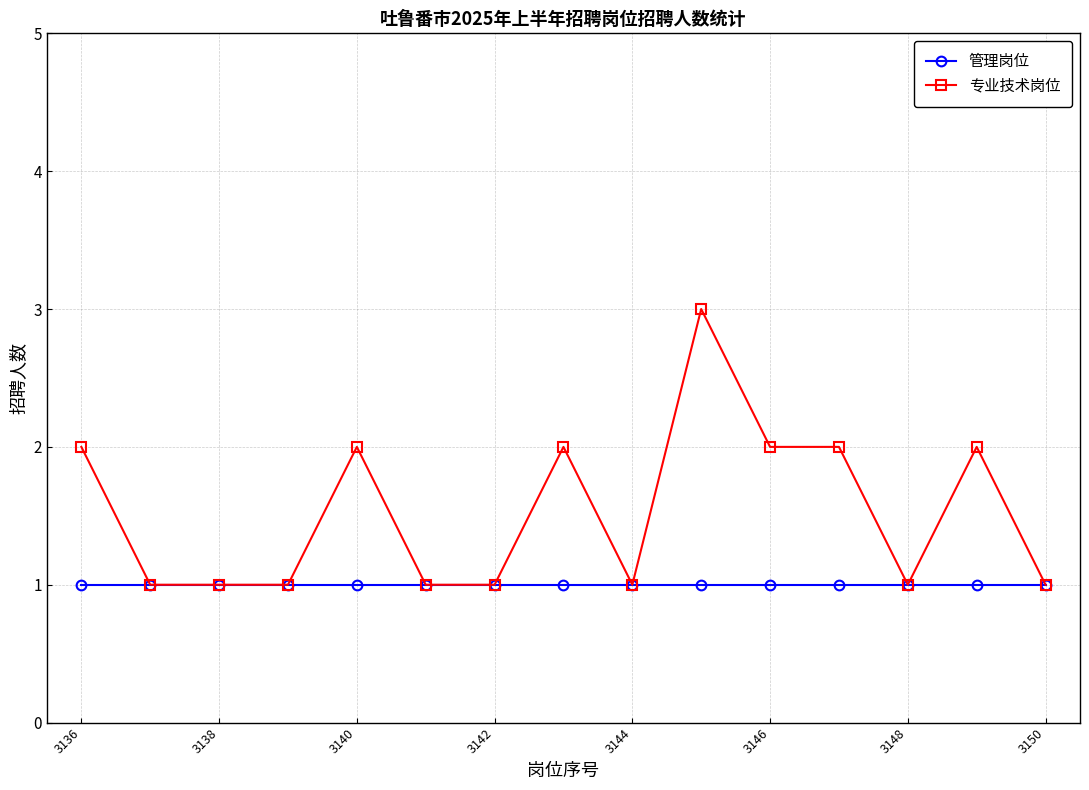

What is the maximum value shown in the chart?

3